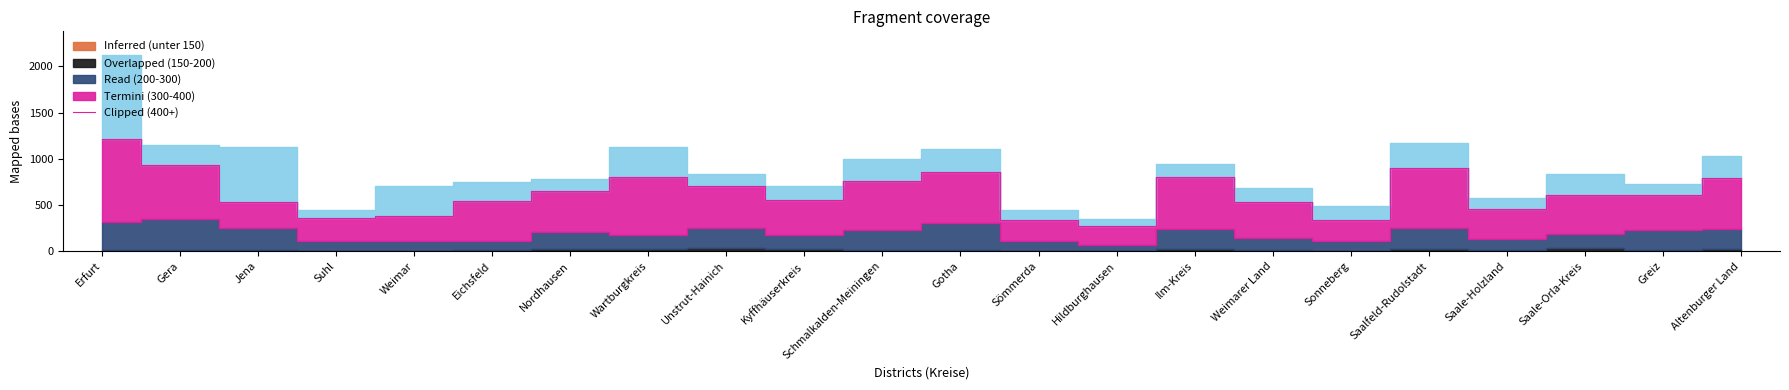

What is the minimum value for Read (200-300)?

60